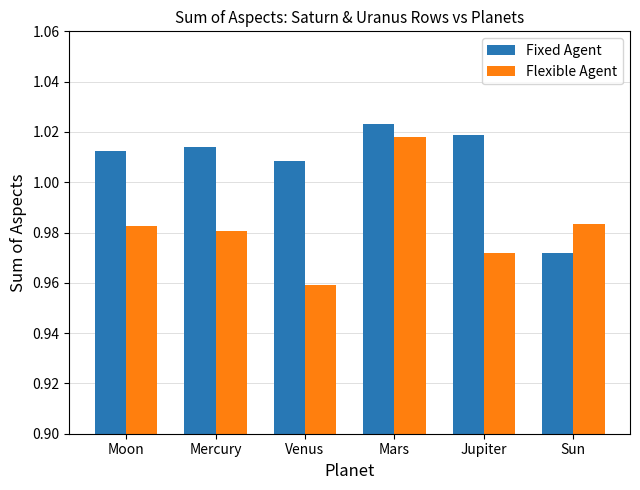

Which label corresponds to the largest value in the chart?

Mars